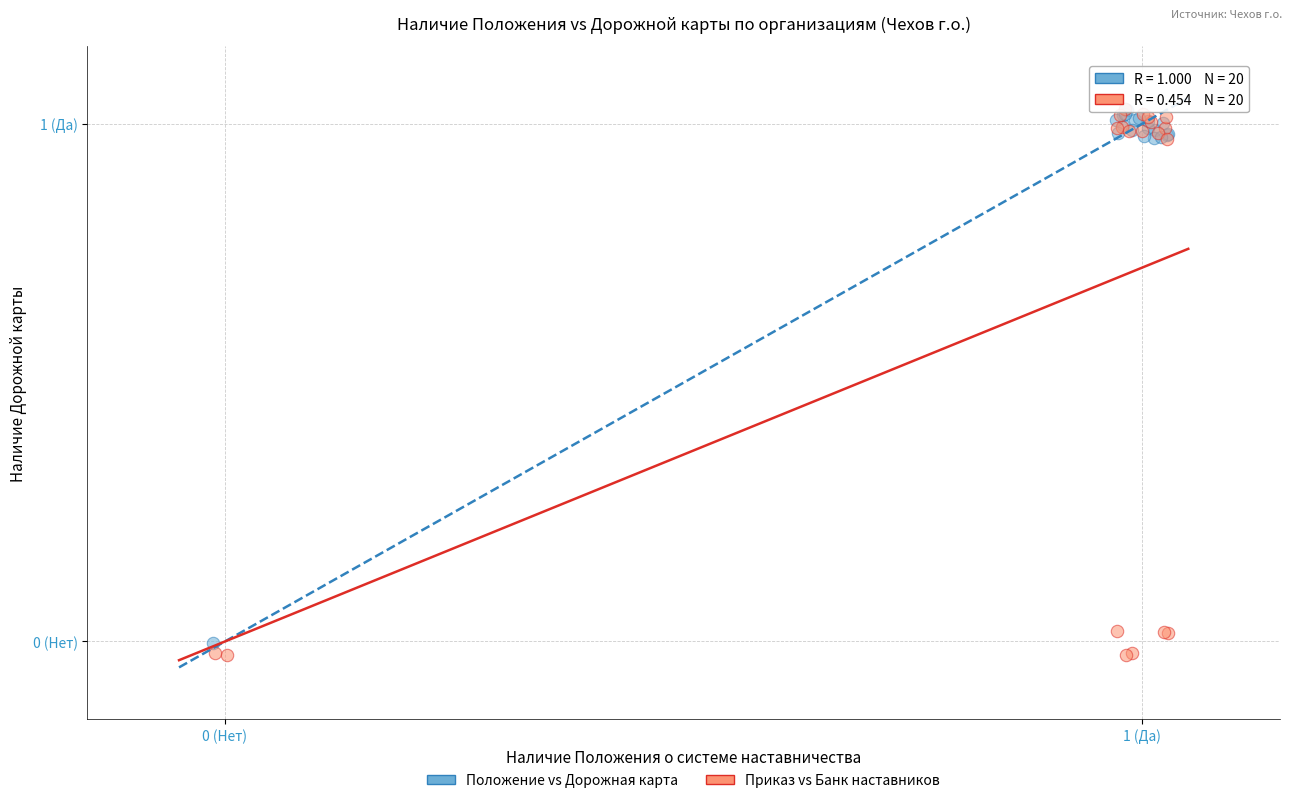

What are all the series names shown in the legend?

Положение vs Дорожная карта, Приказ vs Банк наставников